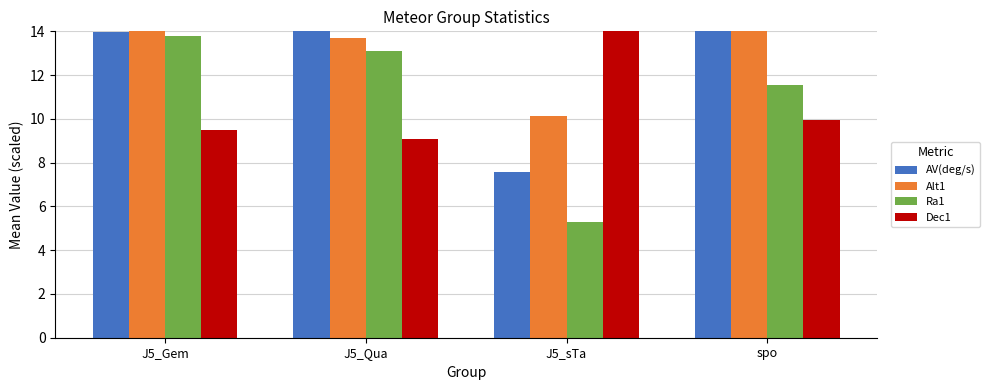

How many bars are there in each group?

4